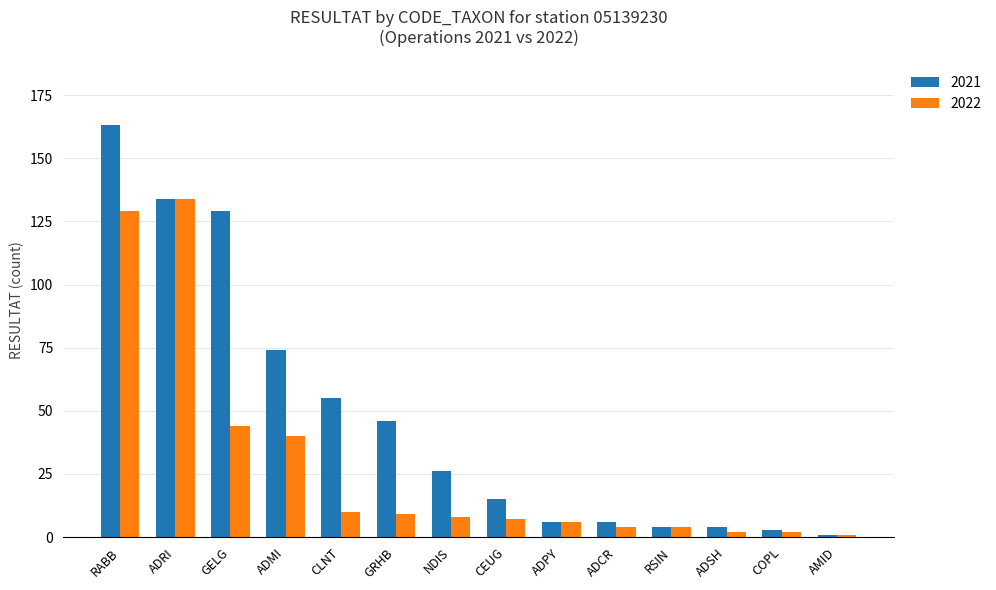

The value of 2021 at AMID is 1. True or false?

True